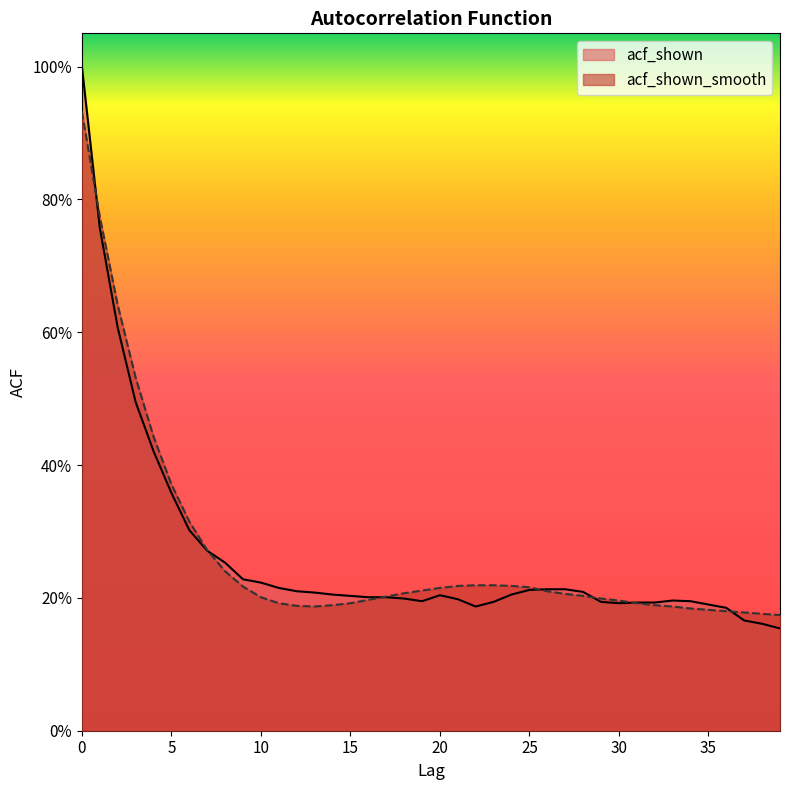

Rank the series by their maximum value, from highest to lowest.

acf_shown, acf_shown_smooth